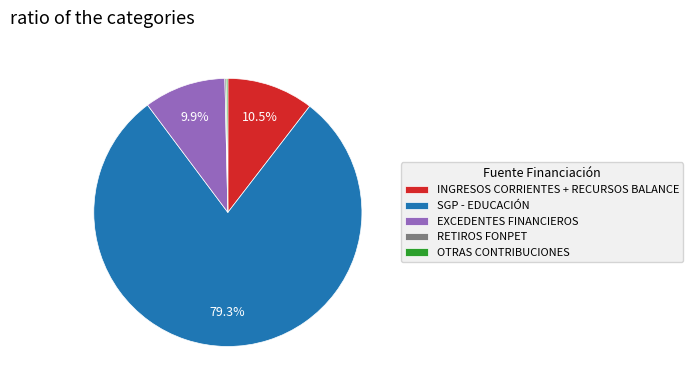

Is there a majority slice in this chart?

Yes